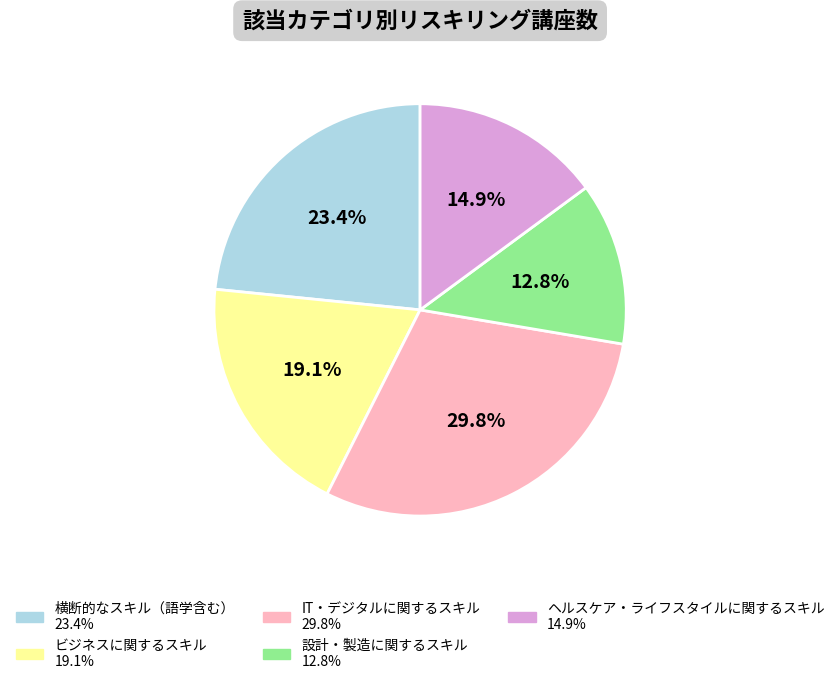

What percentage is the ヘルスケア・ライフスタイルに関するスキル slice, to the nearest percent?

15%